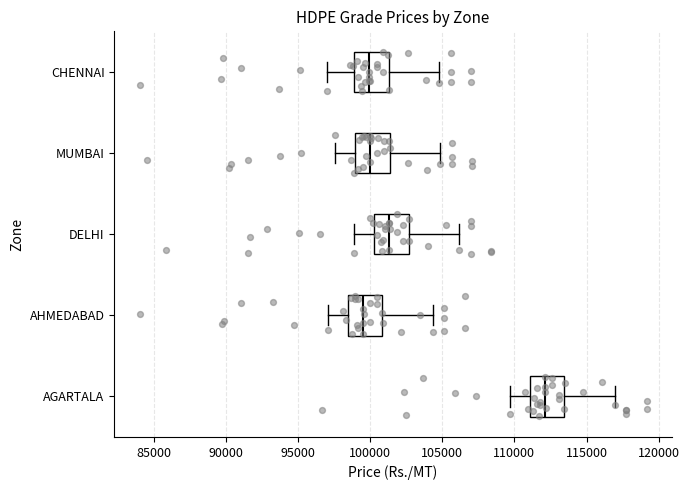

Which box's median line is the furthest to the right?

AGARTALA